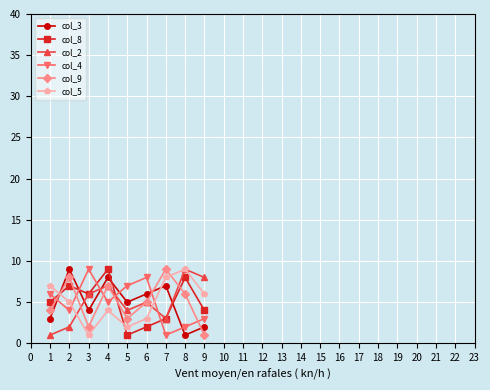

What are all the series names shown in the legend?

col_3, col_8, col_2, col_4, col_9, col_5